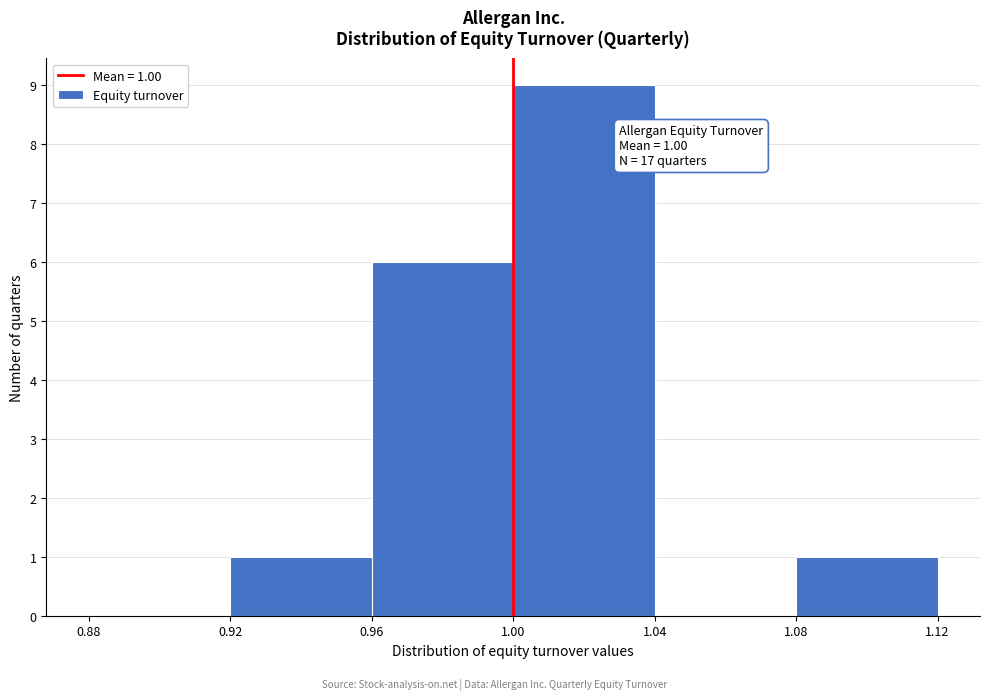

Over which range of the x-axis is the bar tallest?

1.00 to 1.04